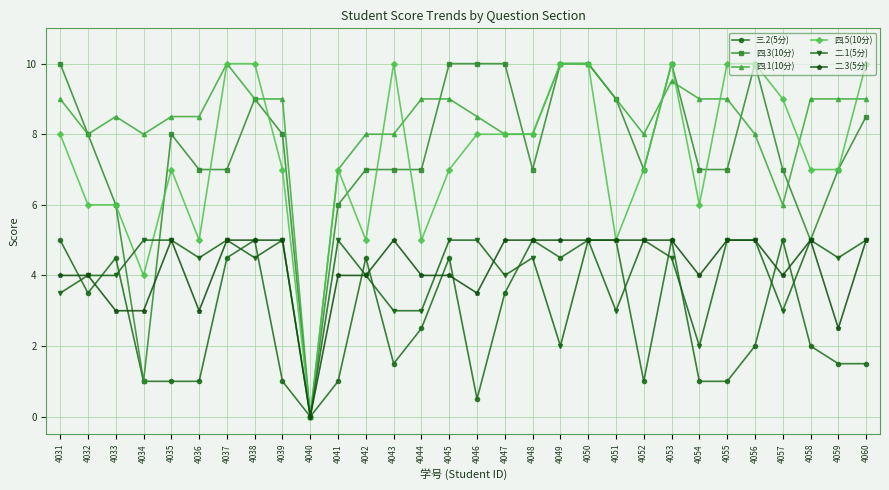

True or false: 四.1(10分) has more than 0 interior local peaks.

True